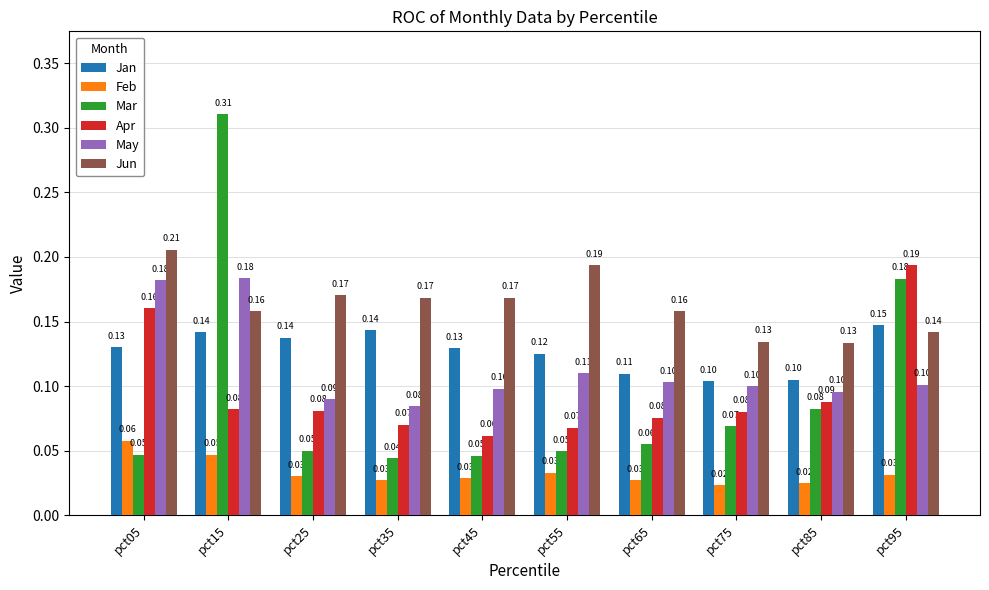

Which series has the largest total across all categories?

Jun